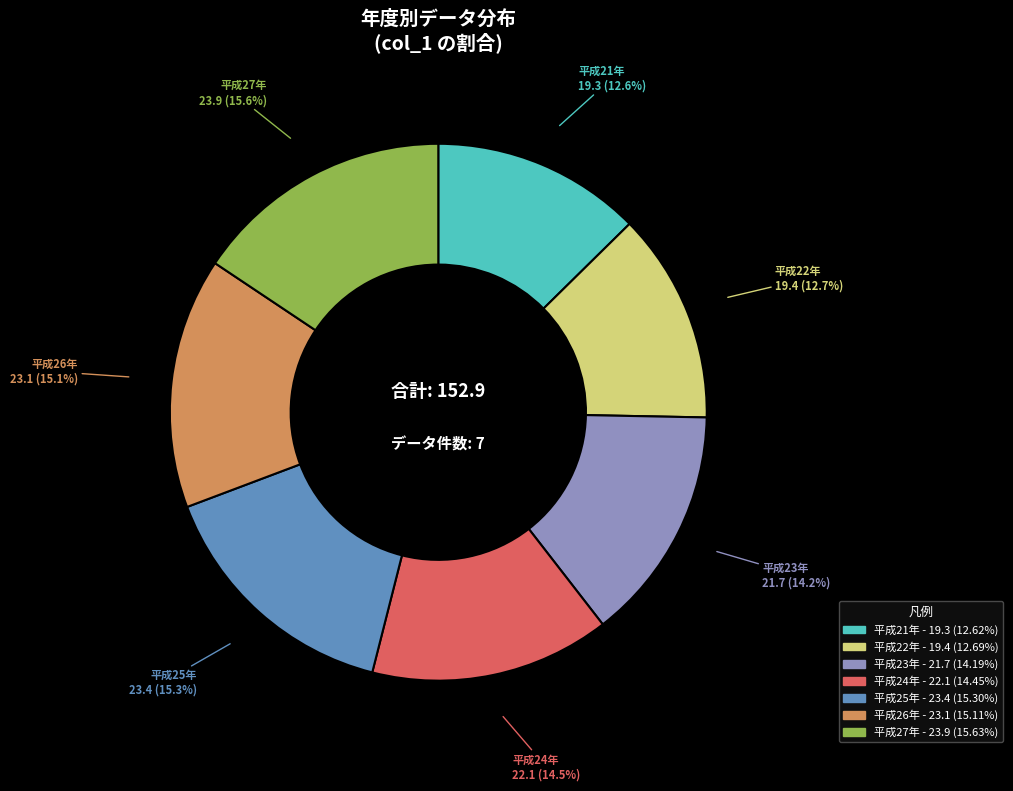

Combined, what portion of the pie is 平成26年 and 平成24年?

29.6%